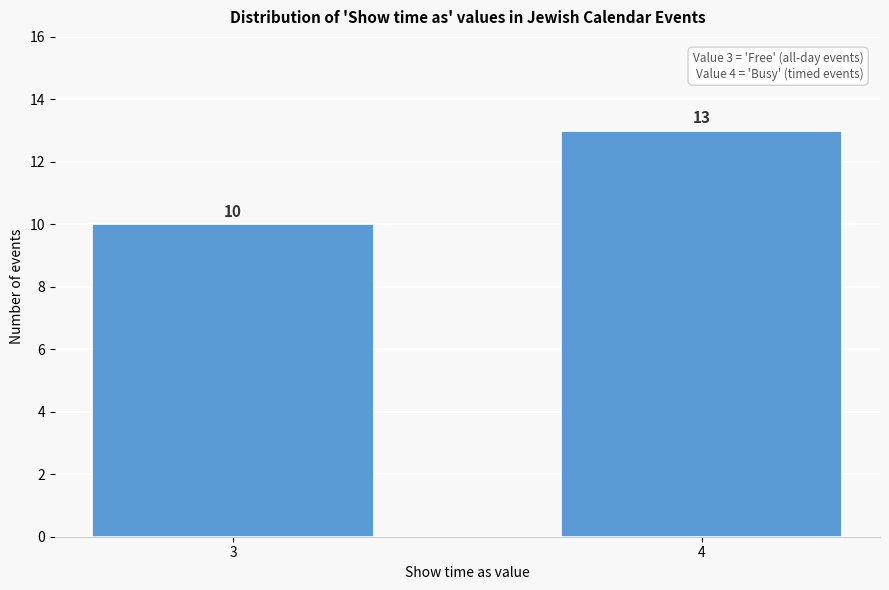

Reading left to right, what are all the values shown in this chart?

10	13